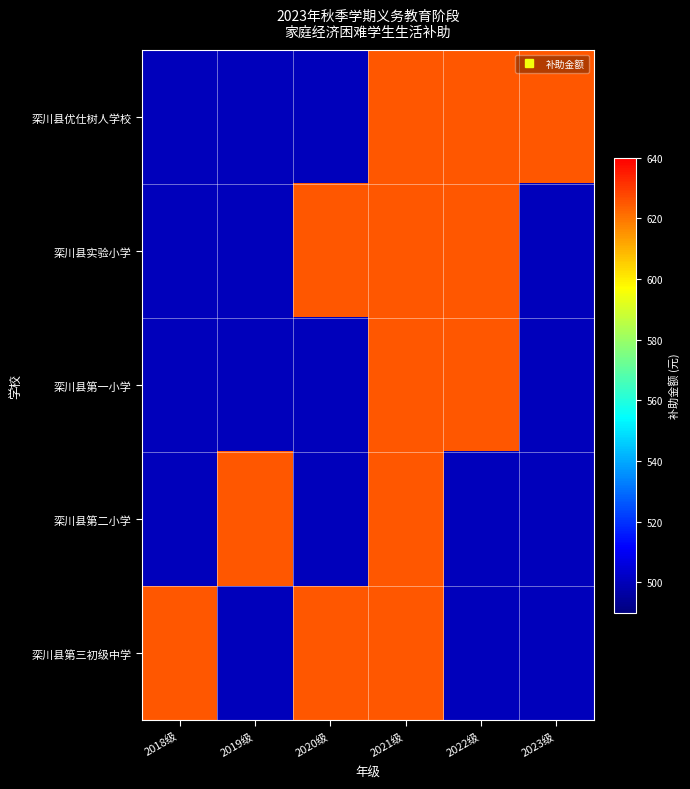

At which category is the sum across all series the highest?

2021级